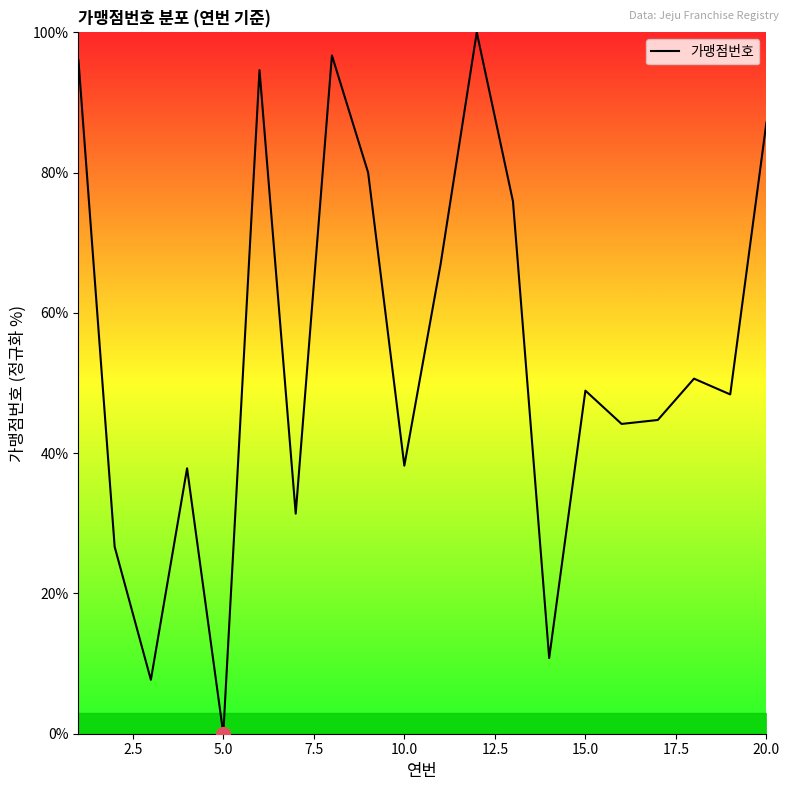

What is the difference between the maximum and minimum values?

100.0